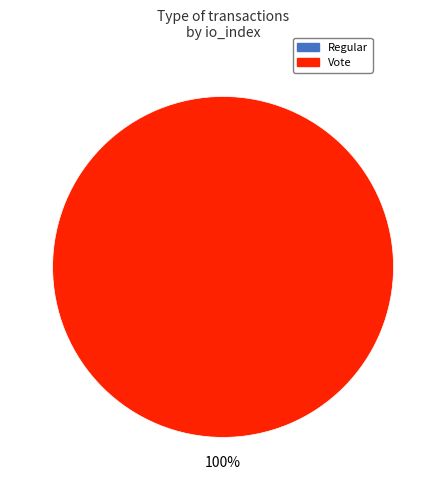

What is the largest slice in the pie chart?

Vote